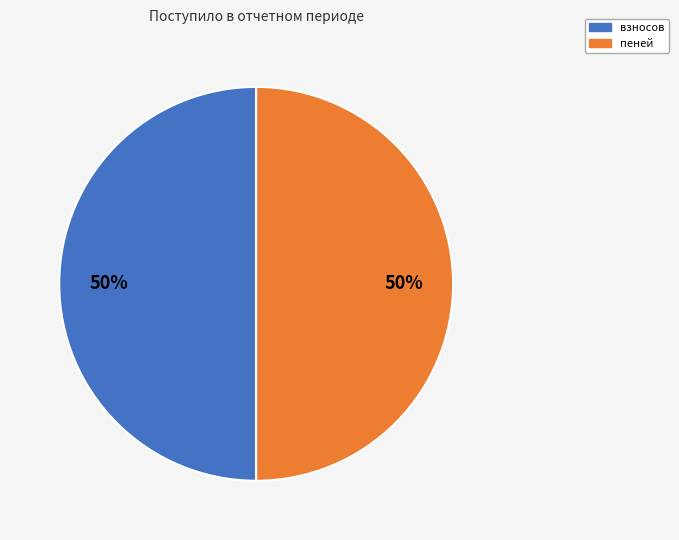

To the nearest percent, what is the average slice percentage?

50%